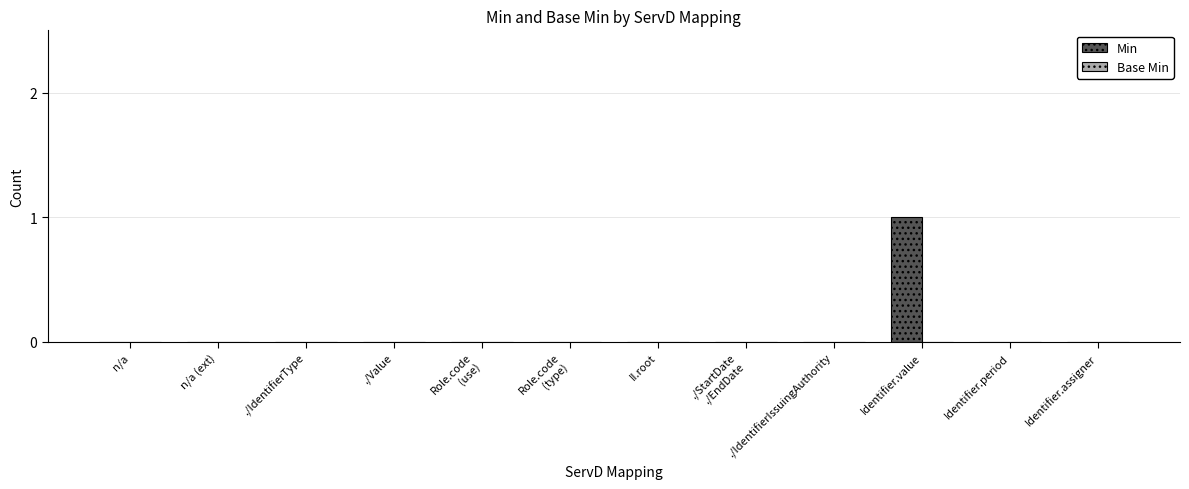

Which label corresponds to the largest value in the chart?

Identifier.value